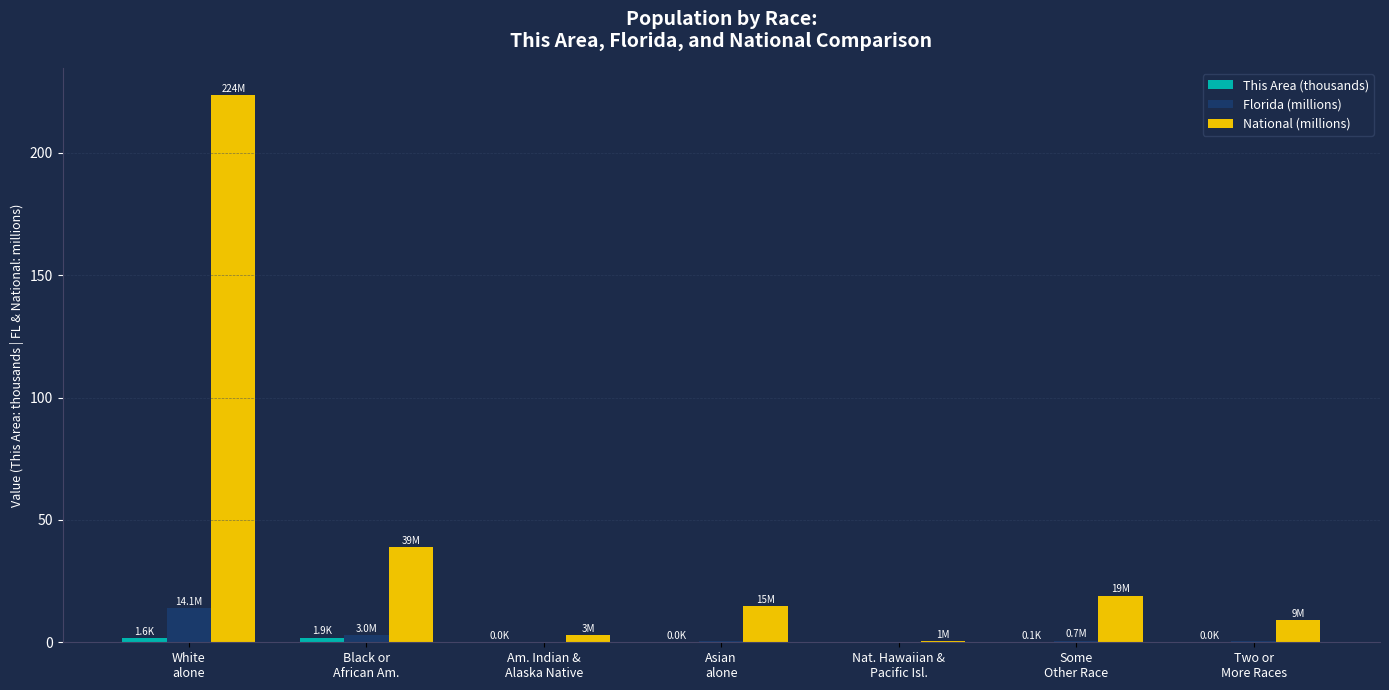

What is the highest value of the Florida (millions) series?

14.1